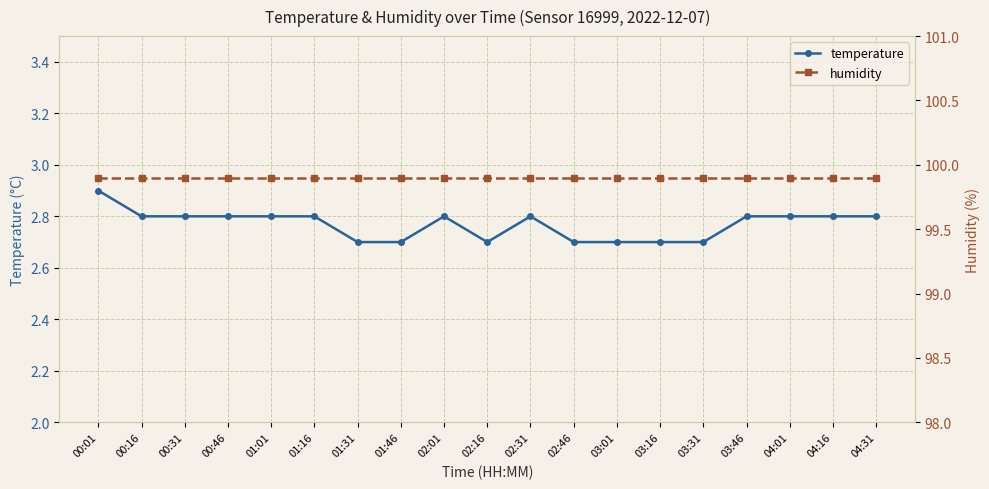

Which series has the widest spread of values?

temperature